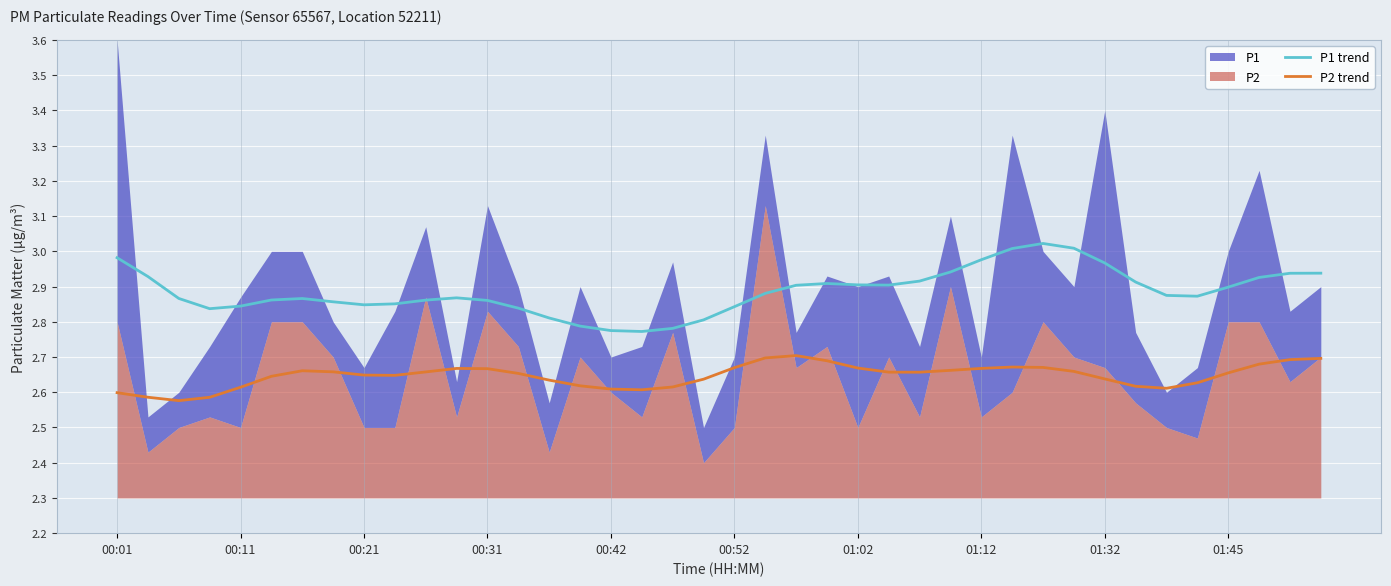

How many distinct data groups are displayed?

2